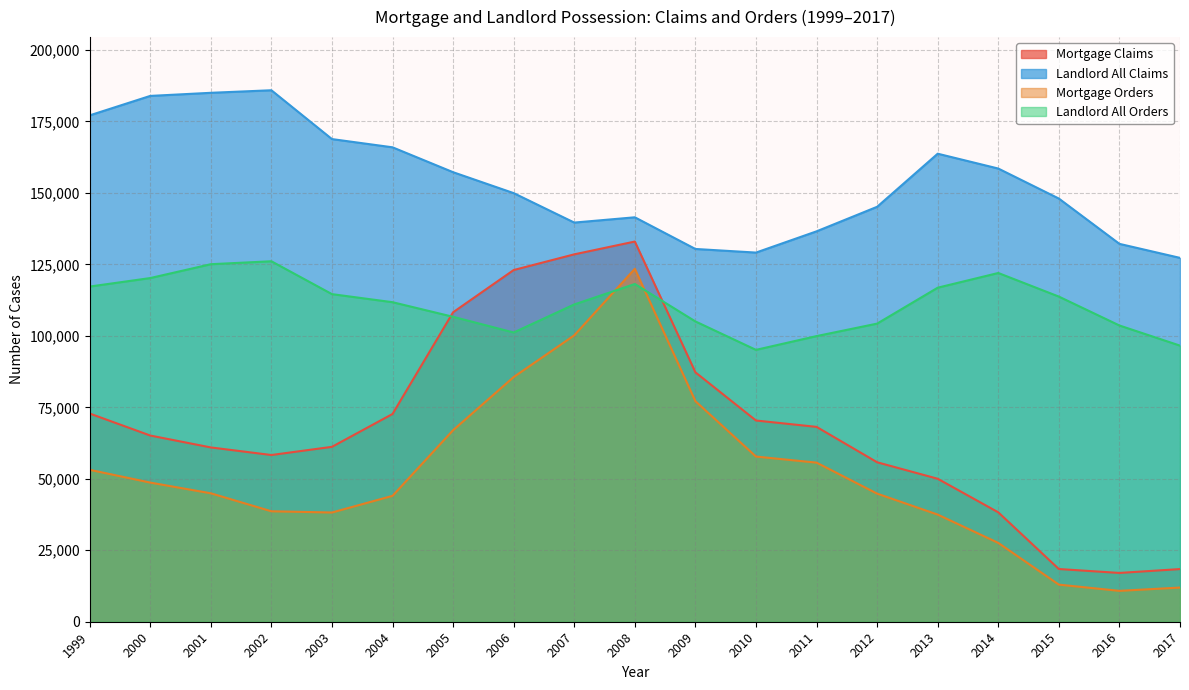

What is the sum of all Landlord All Orders values?

2109224